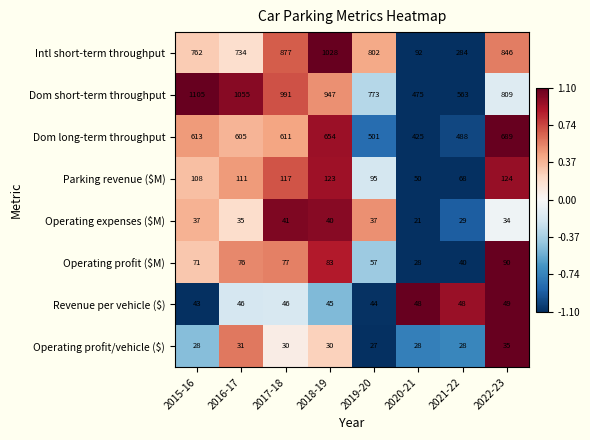

Which series has the largest total across all categories?

Dom short-term throughput